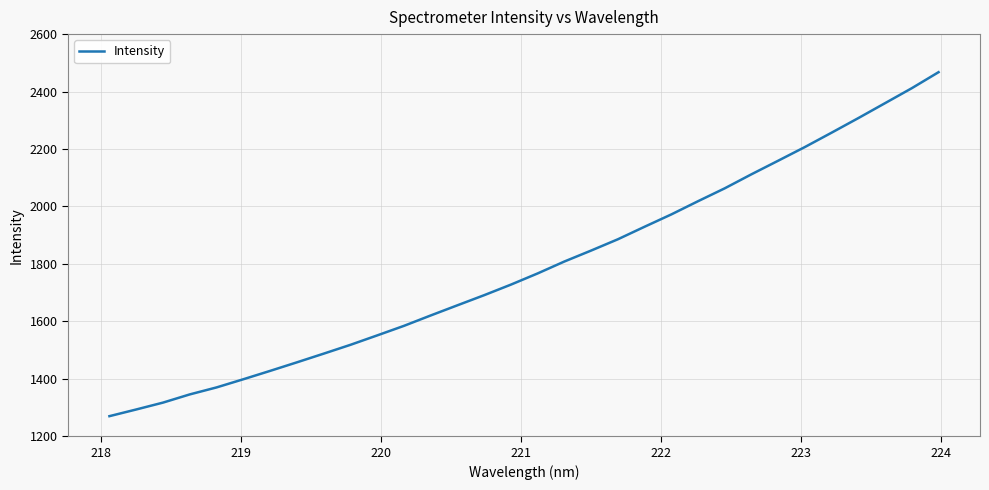

True or false: there are more than 2 points higher than both neighbors.

False